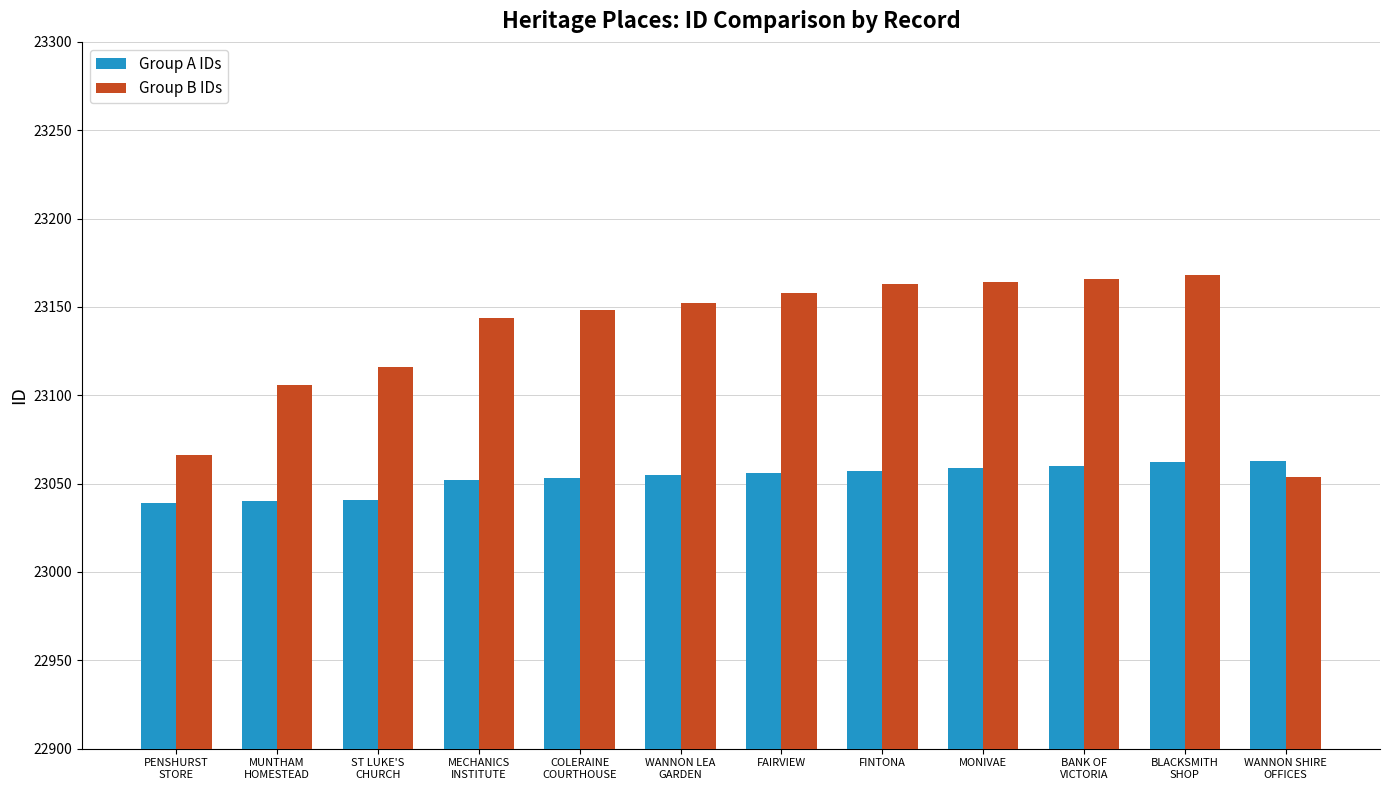

What position from the right is PENSHURST
STORE?

12